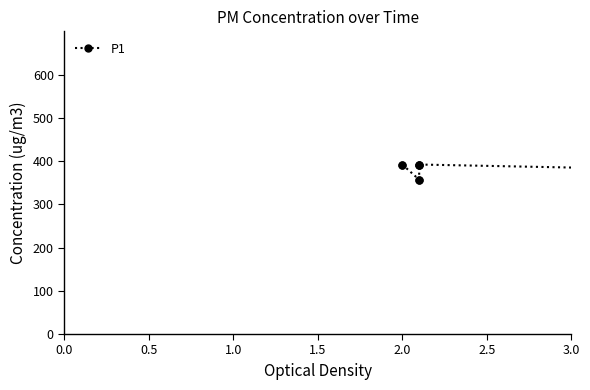

The value at 8 is 158. True or false?

False